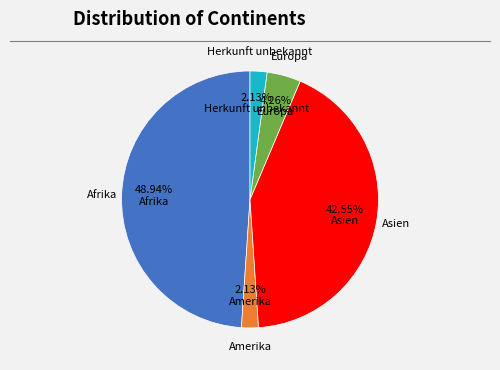

How many segments does this pie chart have?

5